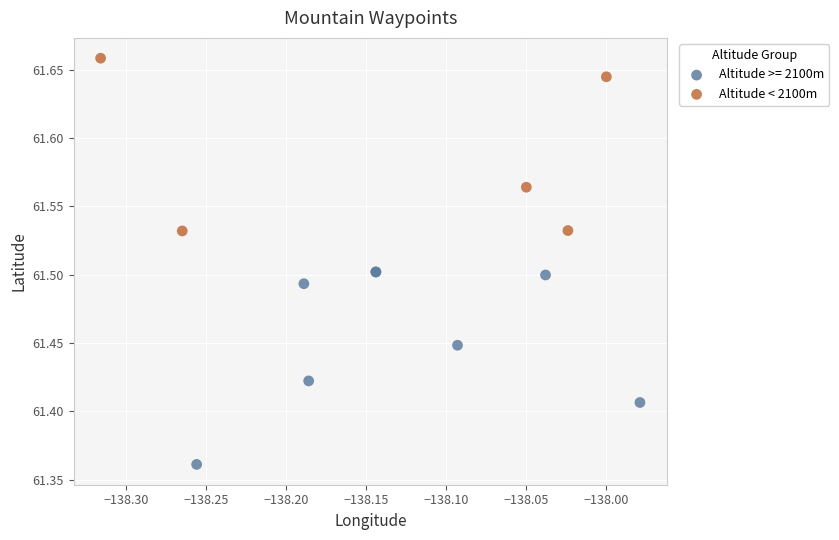

Which series contains the highest Y value?

Altitude < 2100m